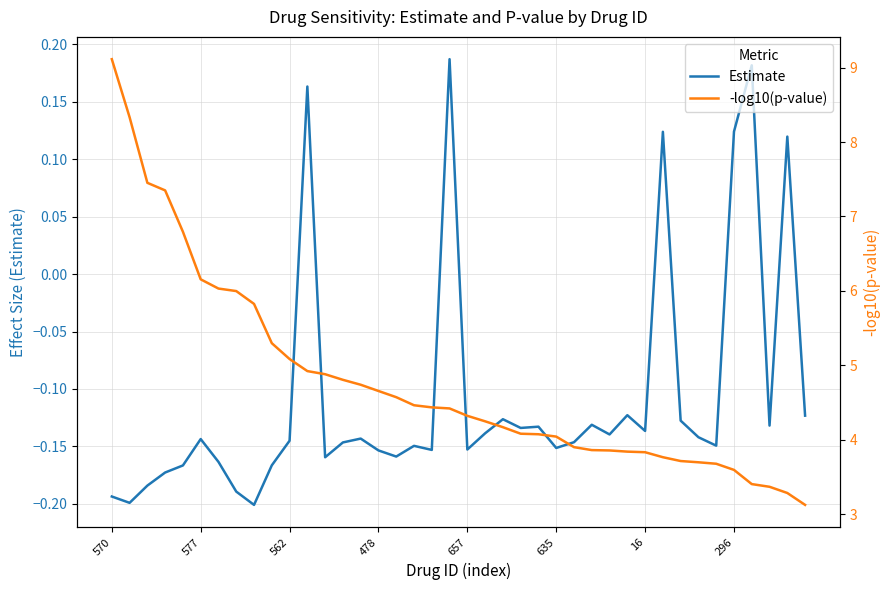

True or false: -log10(p-value) and Estimate intersect in this chart.

False